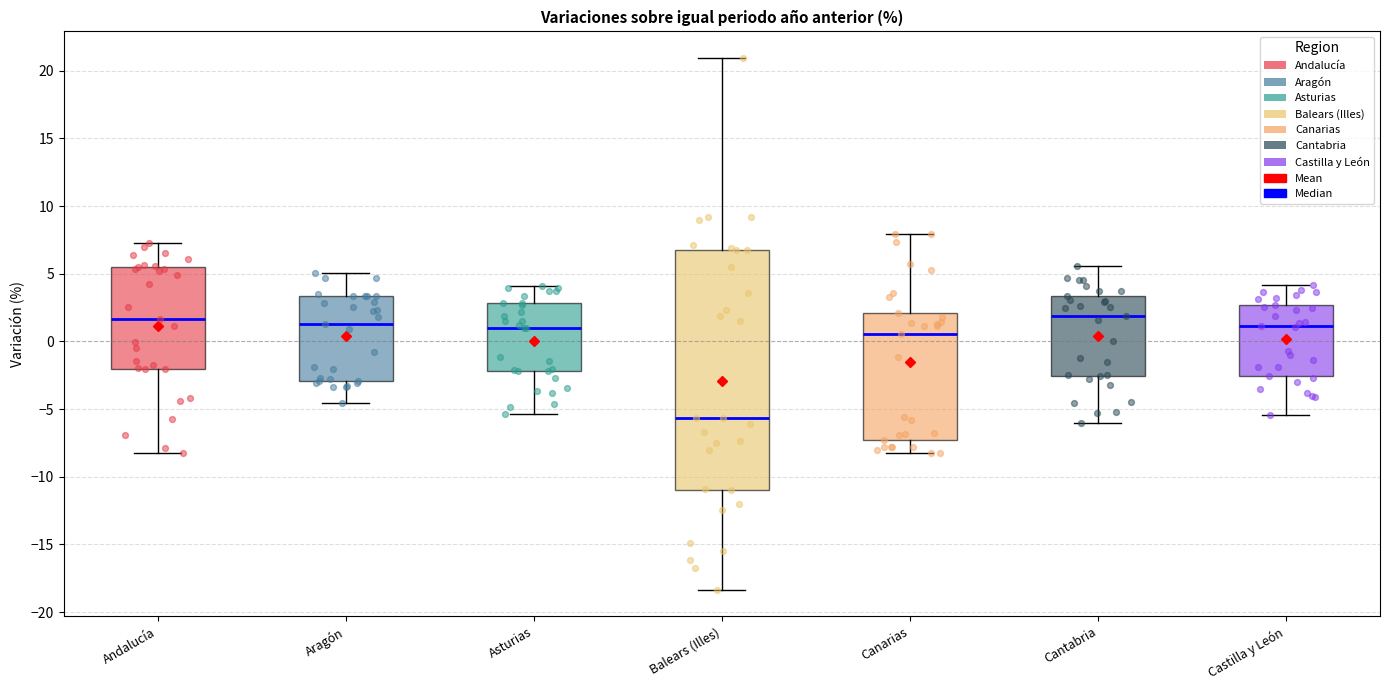

Where does the upper whisker of the box for Aragón end on the y-axis? The values are not printed on the chart, so give them approximately, as read against the axis.

5.0